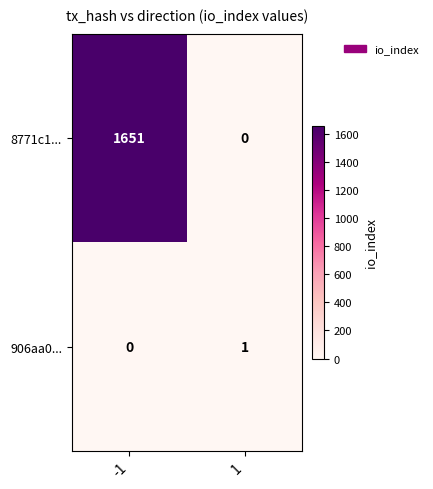

True or false: 906aa0... has a value of 1 at 1.

True